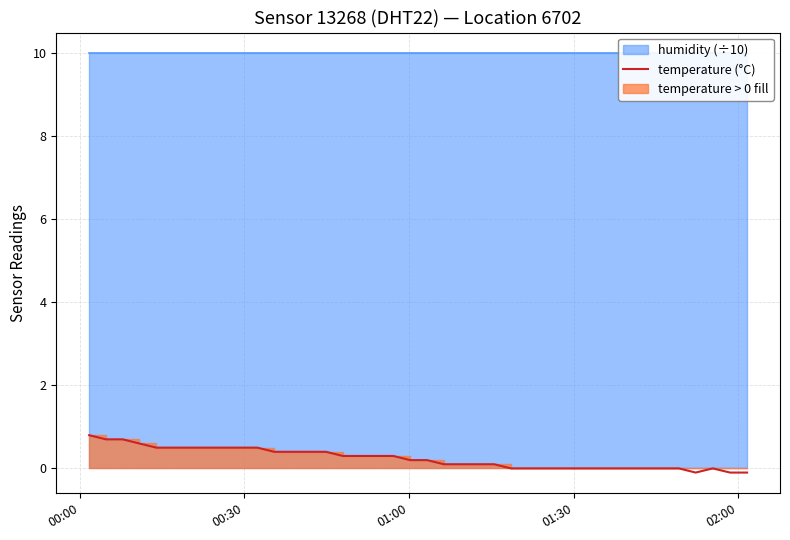

How many categories are shown in the chart?

40